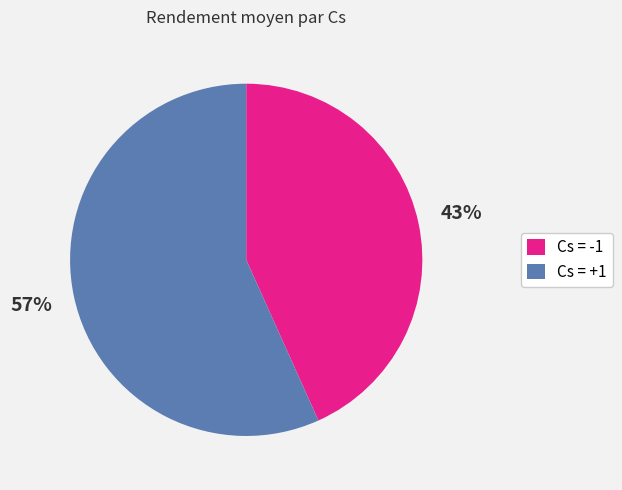

Combined, do Cs = -1 and Cs = +1 account for over 50%?

Yes